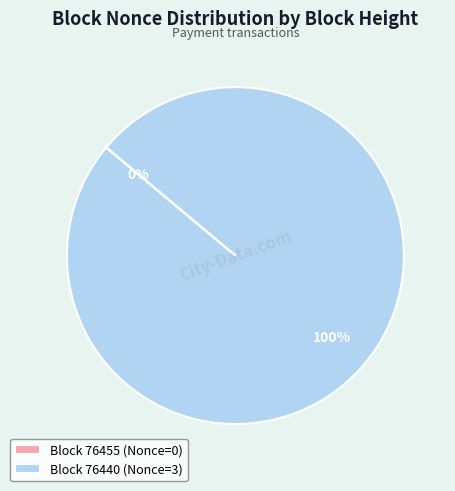

To the nearest percent, what portion does Block 76440 (Nonce=3) represent?

100%